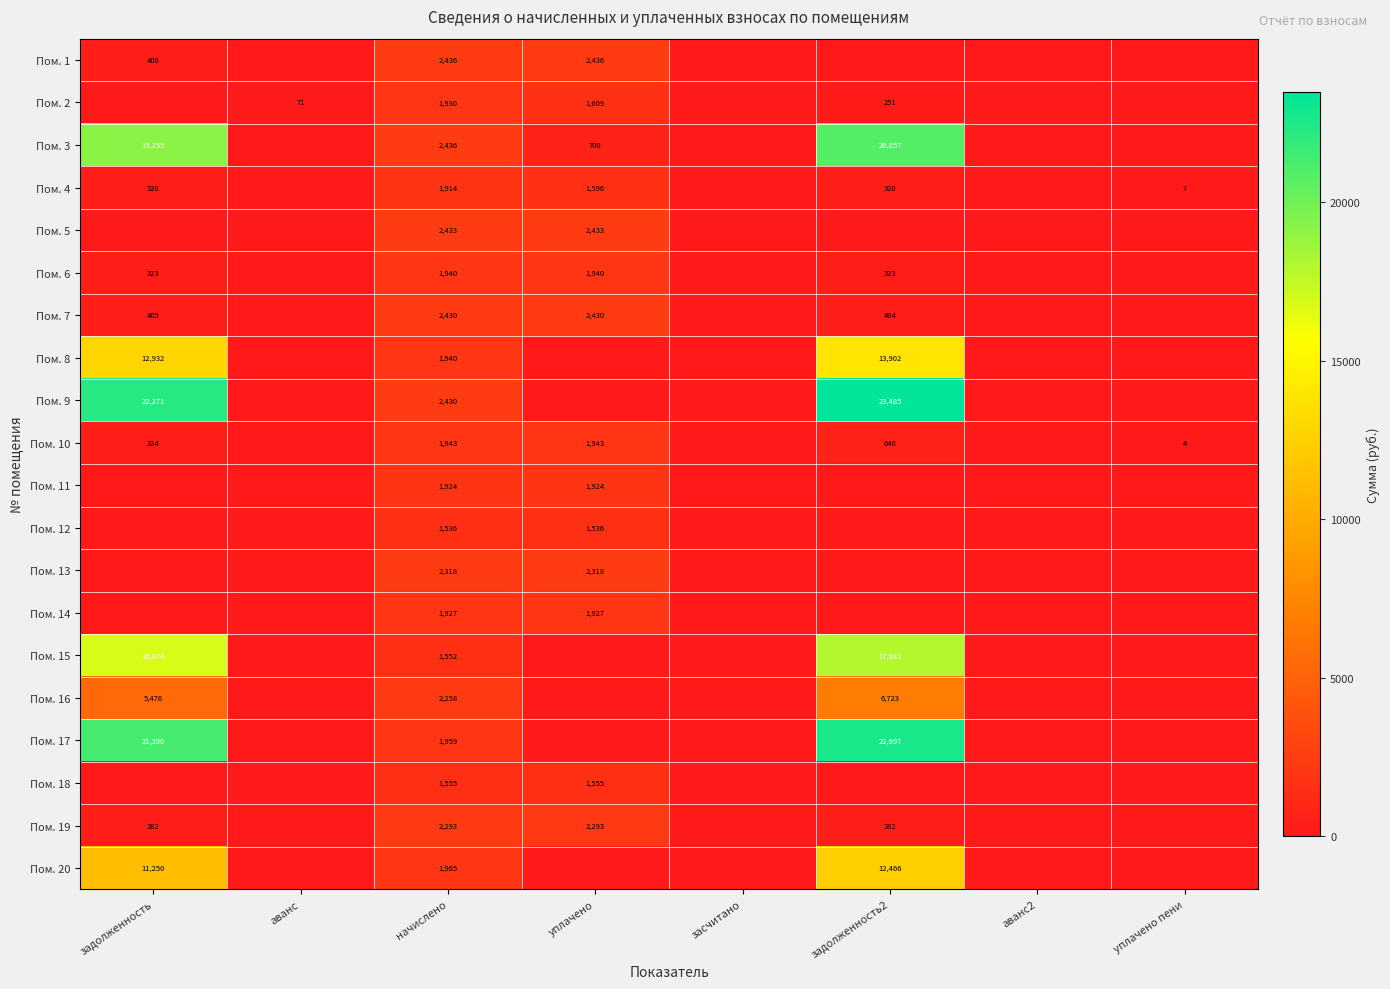

Between начислено and аванс2, which is larger?

начислено